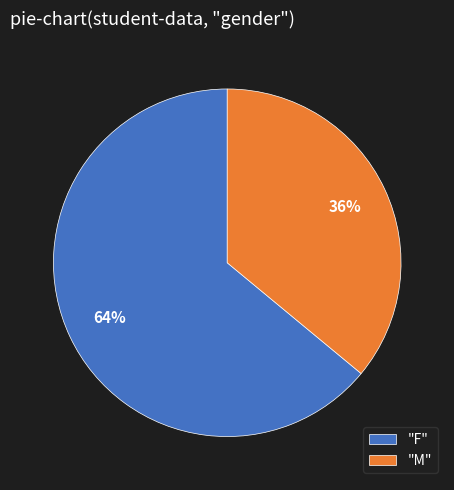

Is it true that "F" is 64% of the pie?

True